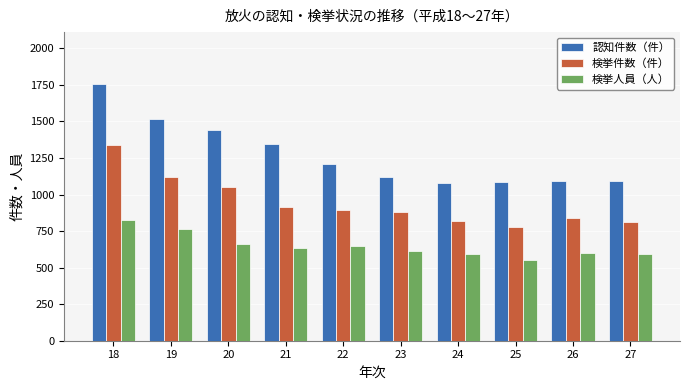

Rank the series by their average value, from highest to lowest.

認知件数（件）, 検挙件数（件）, 検挙人員（人）